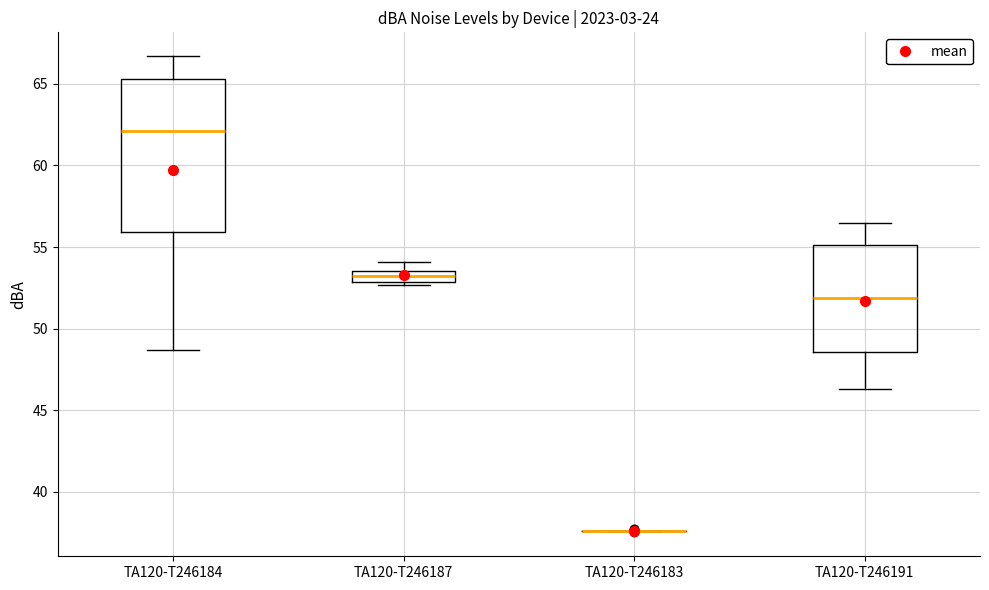

Which box is the tallest, from its lower edge to its upper edge?

TA120-T246184